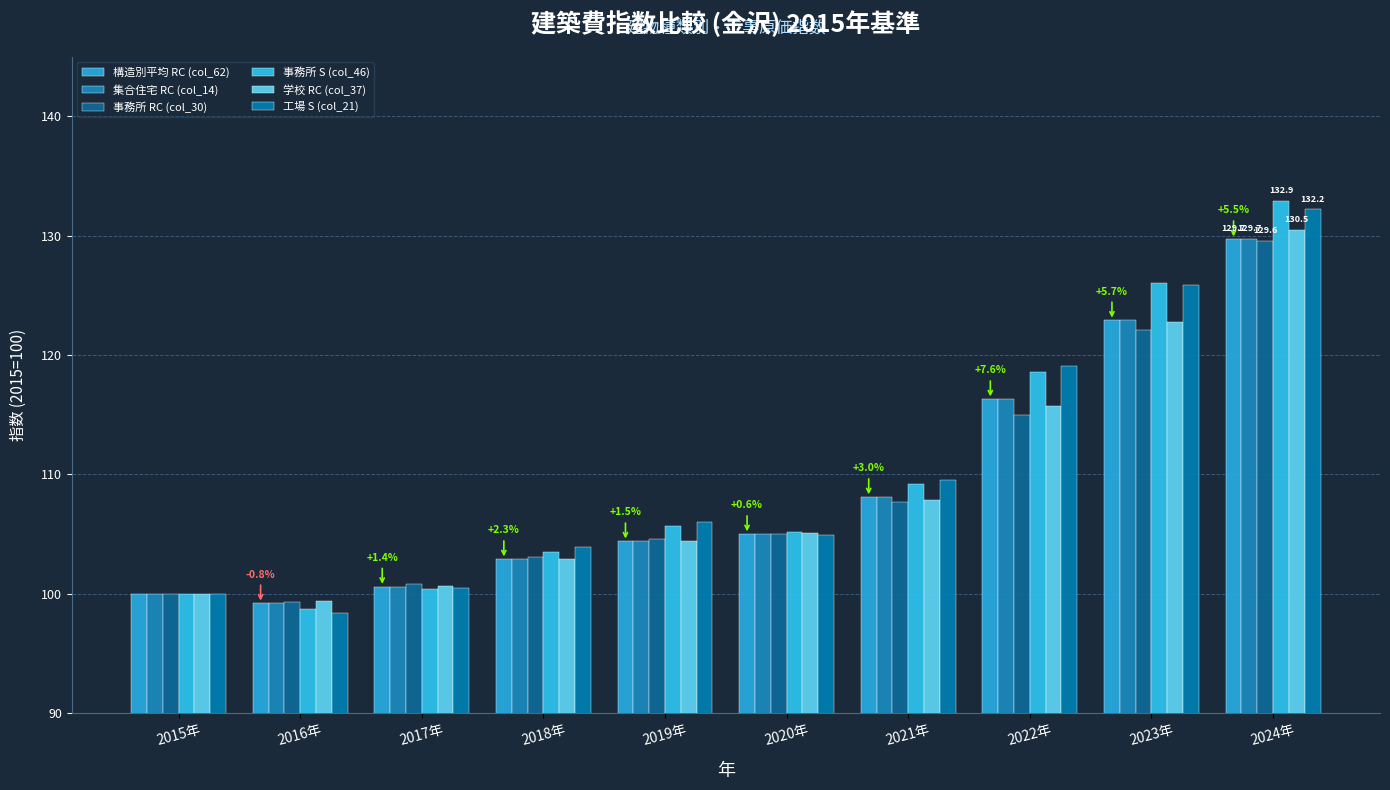

What is the label of the 2nd bar from the left?

2016年